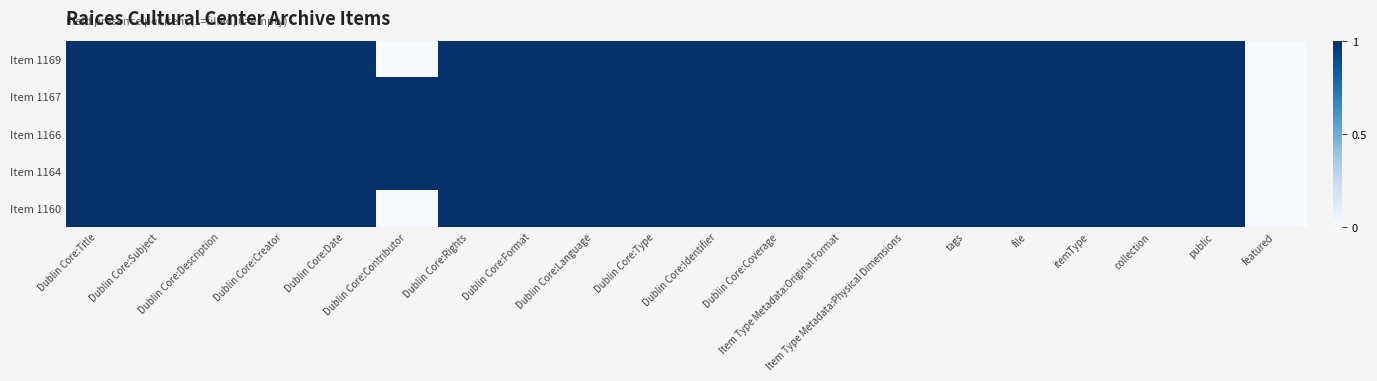

Which series changed the most between Dublin Core:Subject and itemType?

Item 1169